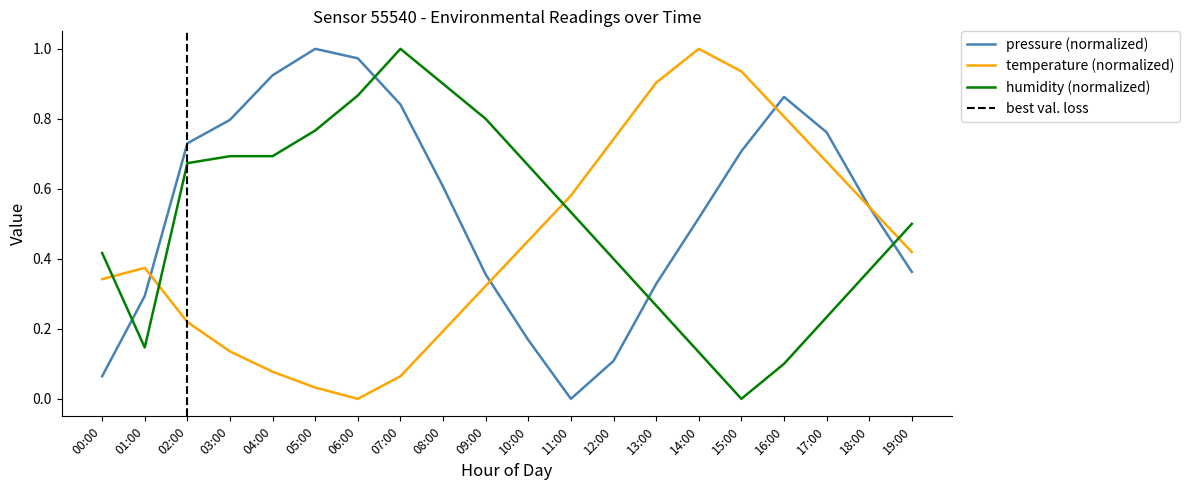

What is the greatest value displayed?

1.0